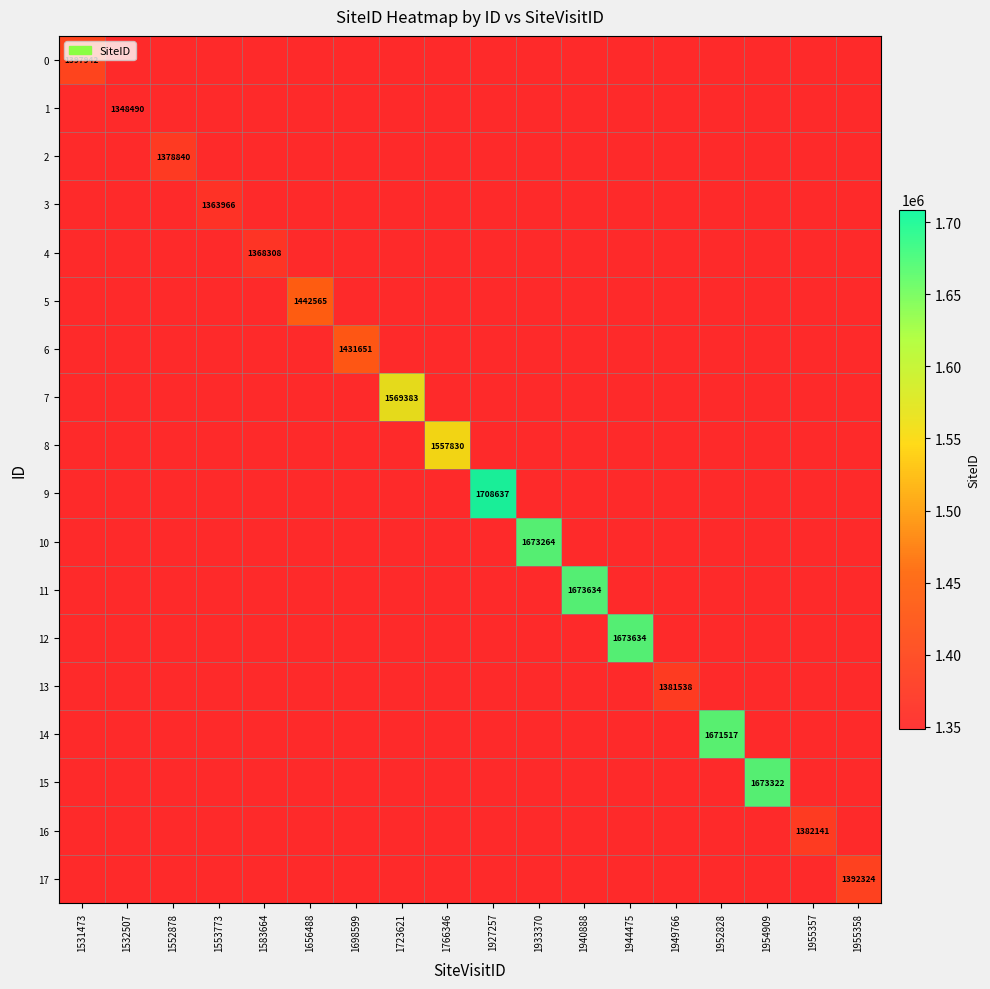

Is the value of 8 at 1955358 greater than the value of 12 at 1553773?

No